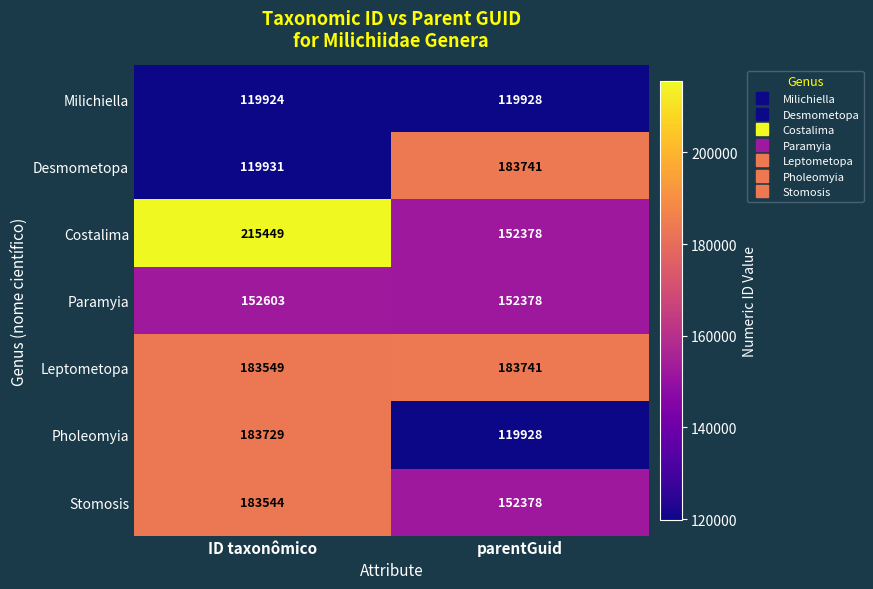

What is the difference between the Costalima values at parentGuid and ID taxonômico?

63071